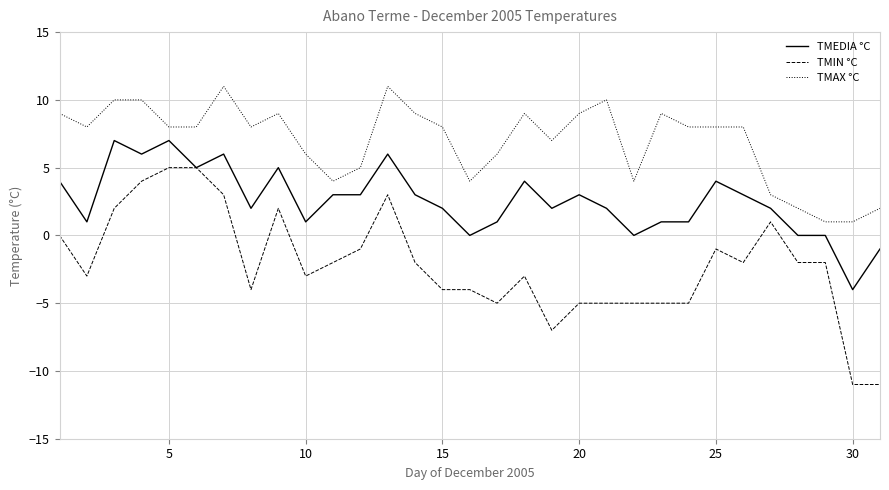

Rank the series by their maximum value, from highest to lowest.

TMAX °C, TMEDIA °C, TMIN °C